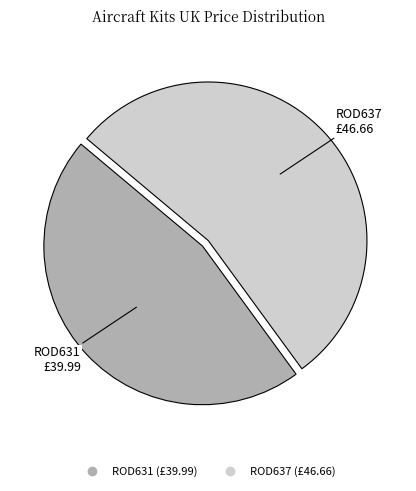

True or false: ROD637 accounts for 47% of the total.

False